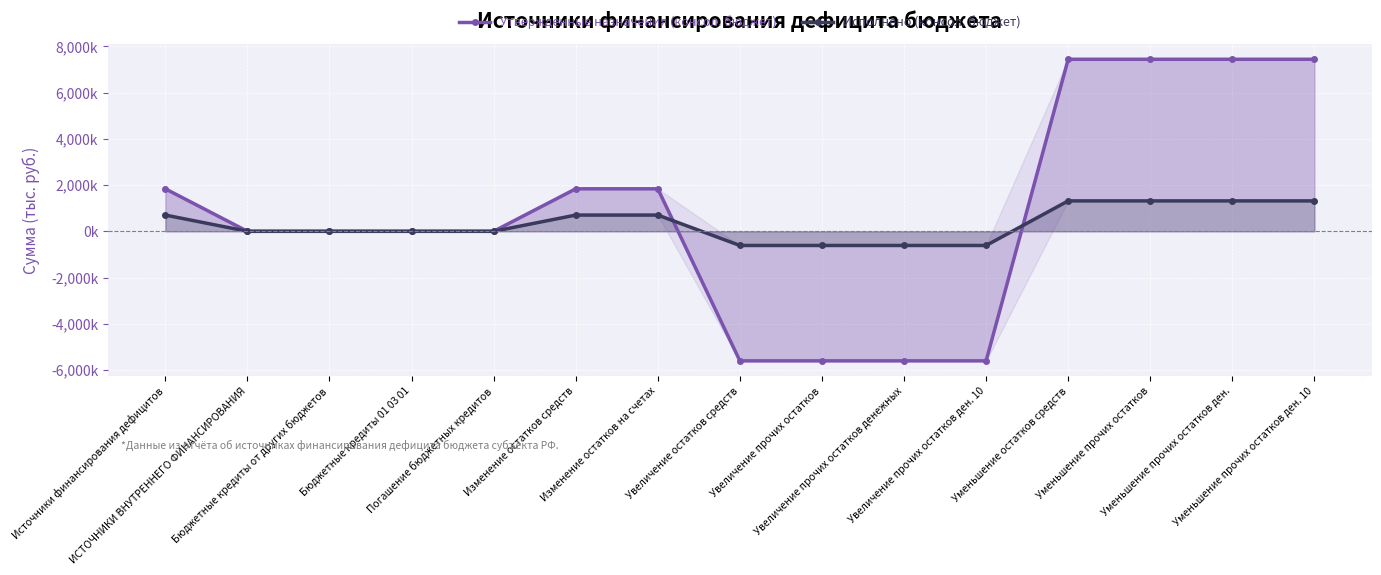

True or false: Утвержденные назначения (консол. бюджет) has a value of 11633225.4 at Уменьшение прочих остатков.

False